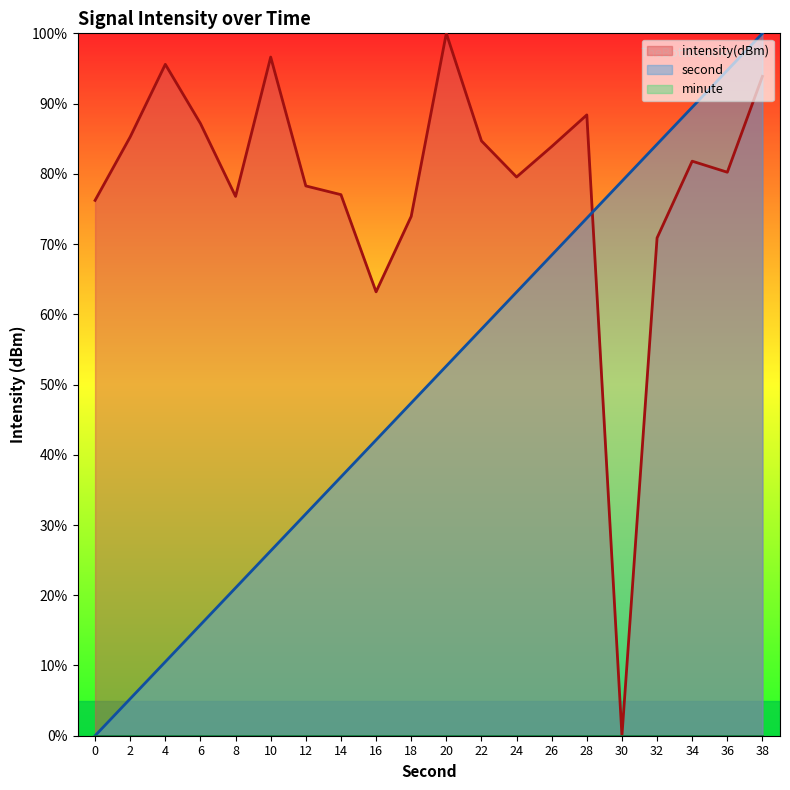

Which category has the highest value in the second series?

38